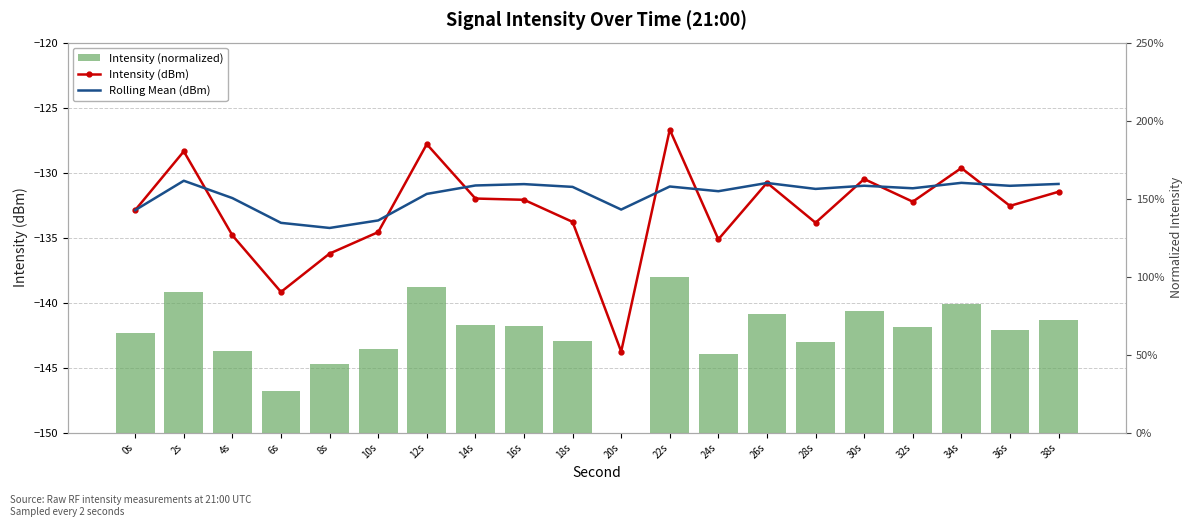

Does the chart contain any negative values?

Yes